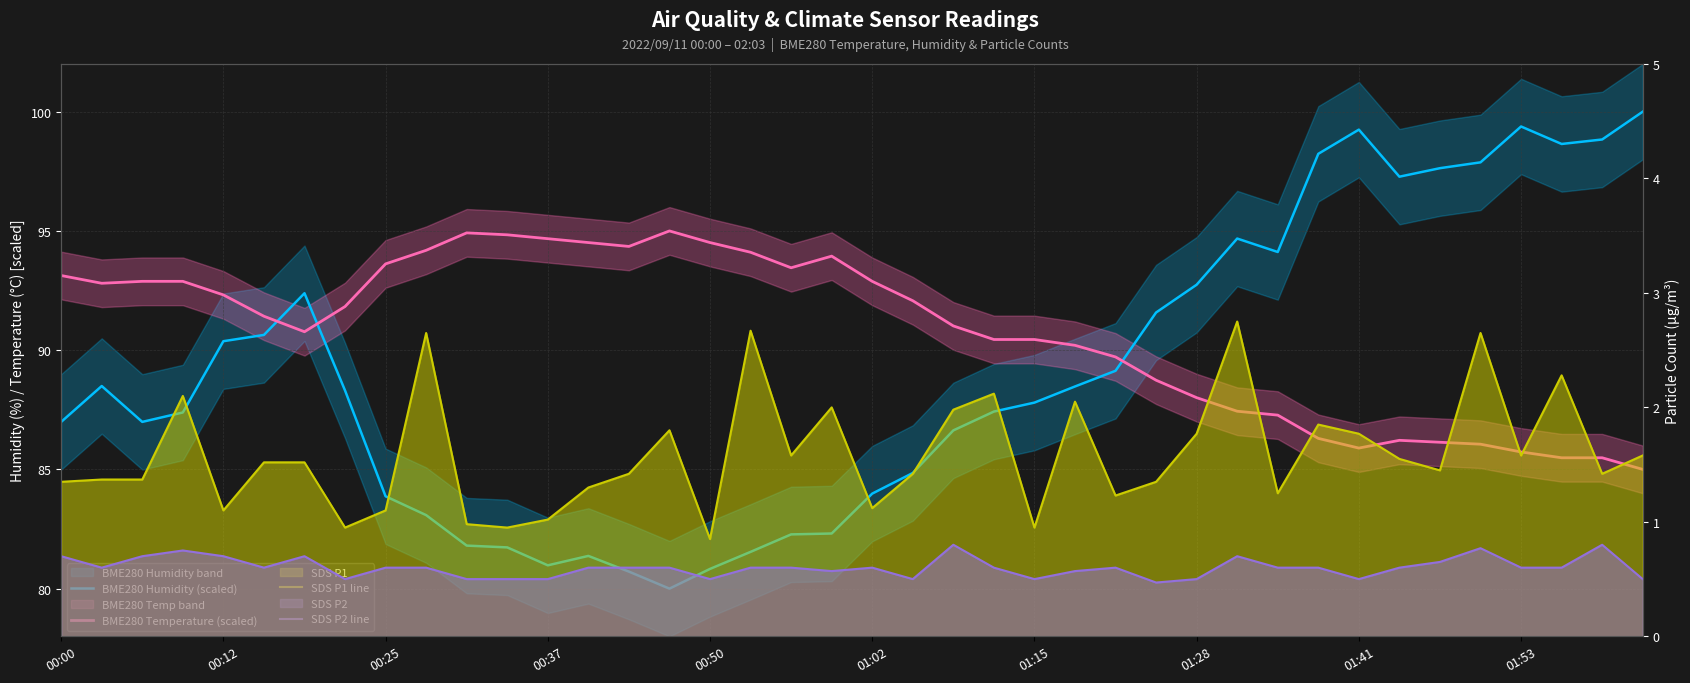

What is the sum of all BME280 Humidity (scaled) values?

3560.6